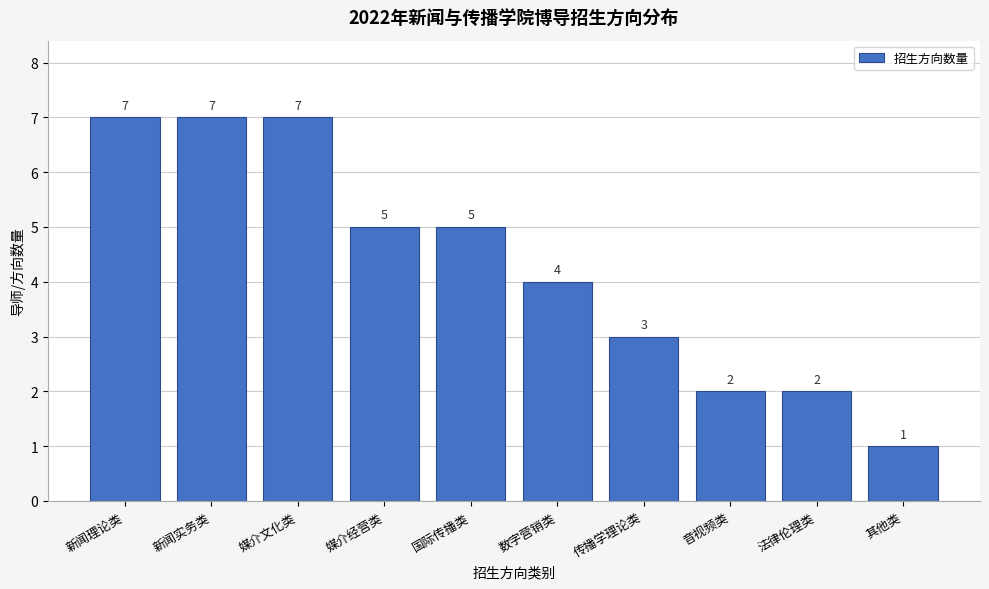

Reading right to left, list all the values displayed in this chart.

1	2	2	3	4	5	5	7	7	7